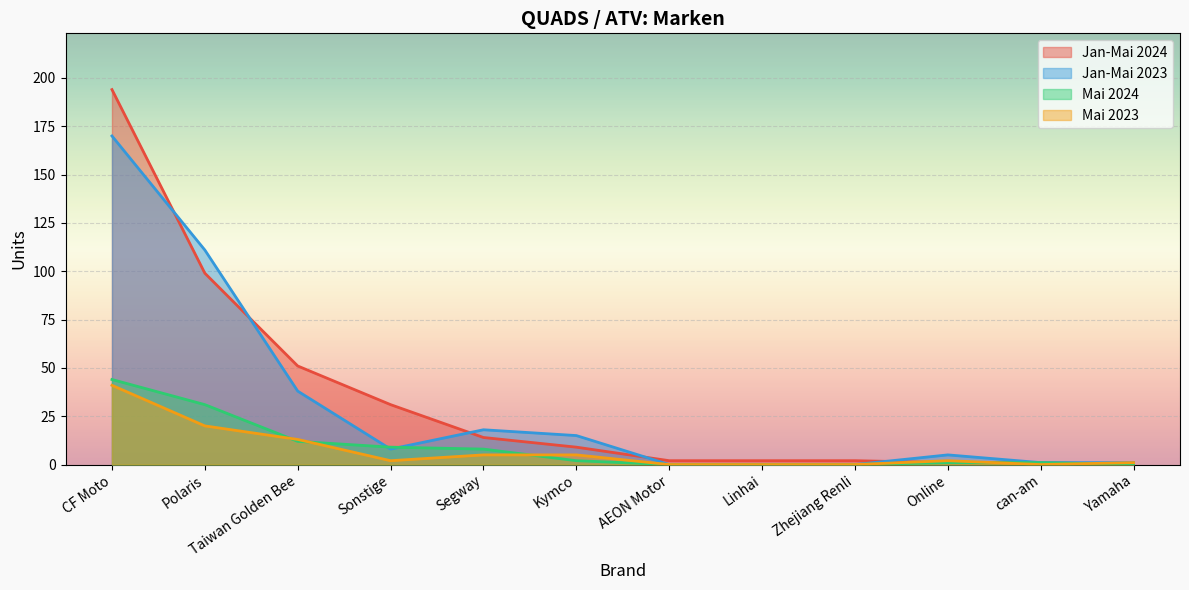

True or false: Jan-Mai 2024 has more than 2 points higher than both neighbors.

False